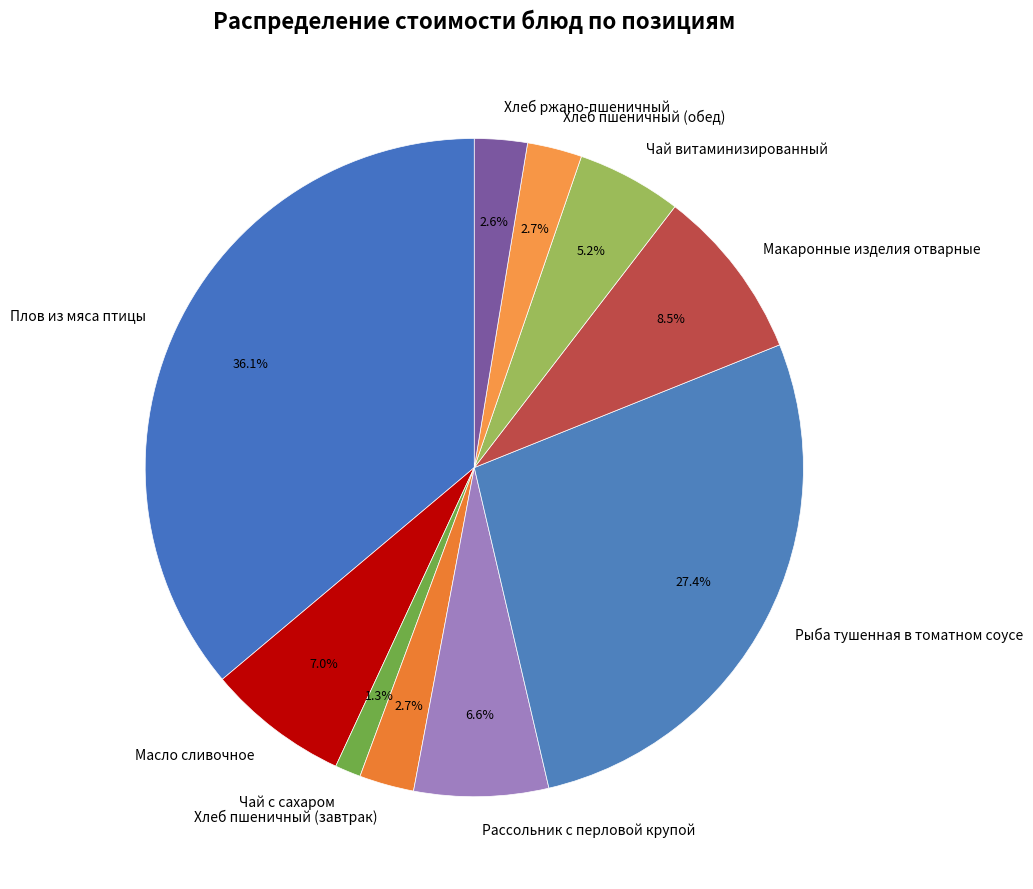

Is Макаронные изделия отварные the majority of the pie?

No